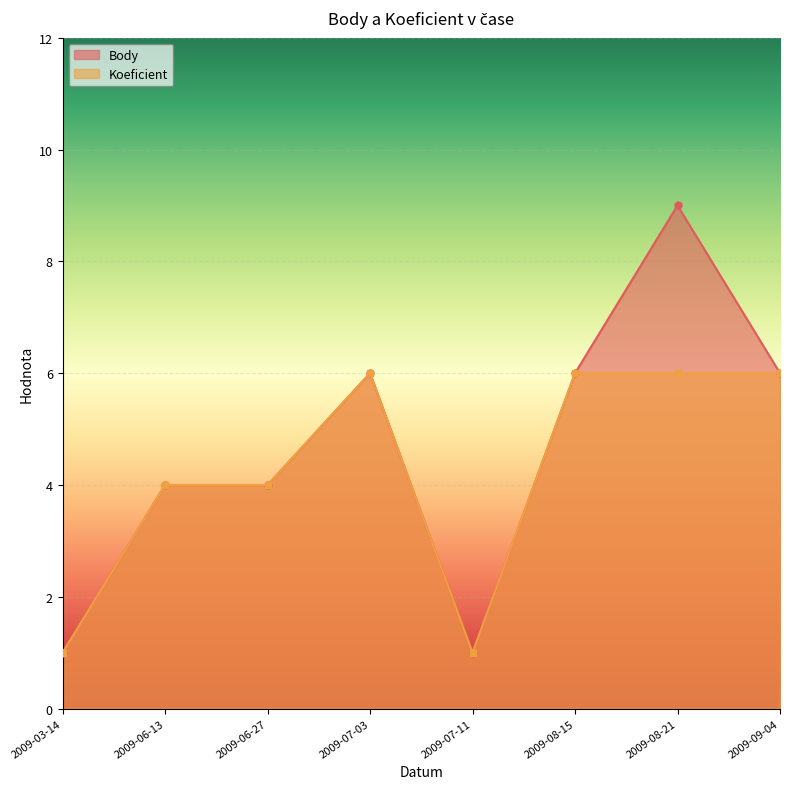

At which category does Body reach its first local valley?

2009-07-11